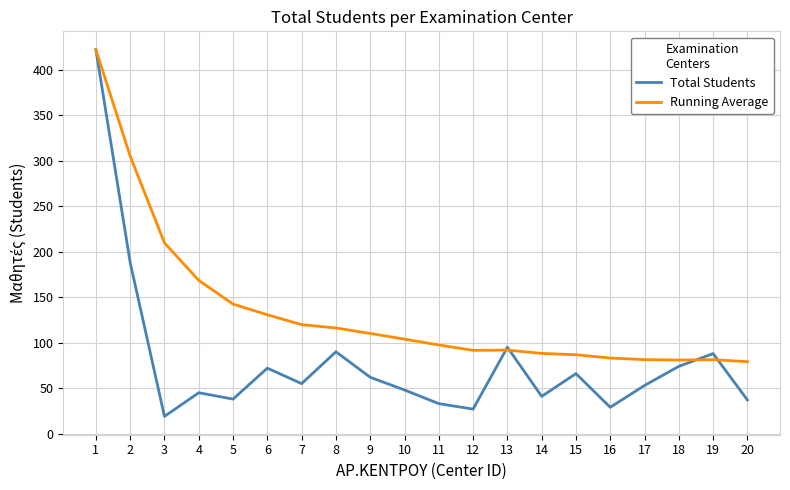

What is the spread (max minus min) of values at 7?

64.9